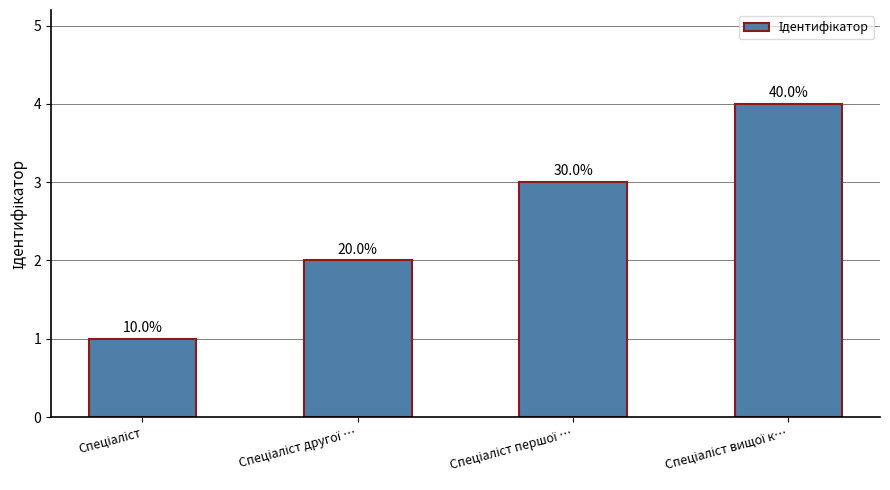

Rank the categories by value from lowest to highest.

Спеціаліст, Спеціаліст другої …, Спеціаліст першої …, Спеціаліст вищої к…